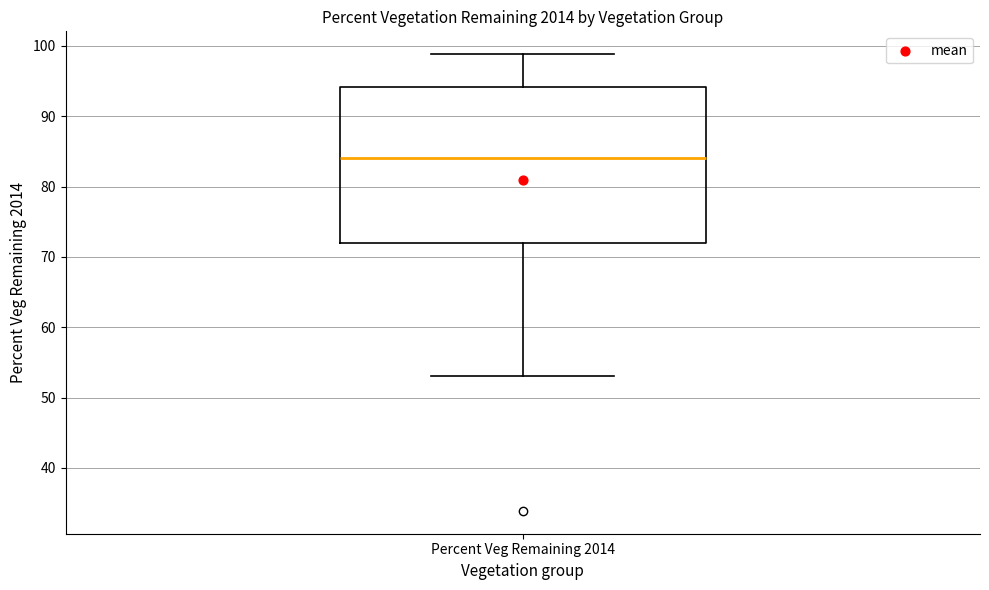

Transcribe this box plot: give where the median line is, the range the box spans, and where the two whiskers end, as read against the y-axis. The values are not printed on the chart, so give them approximately, as read against the axis.

median 84, box 72 to 94, whiskers 53 to 99